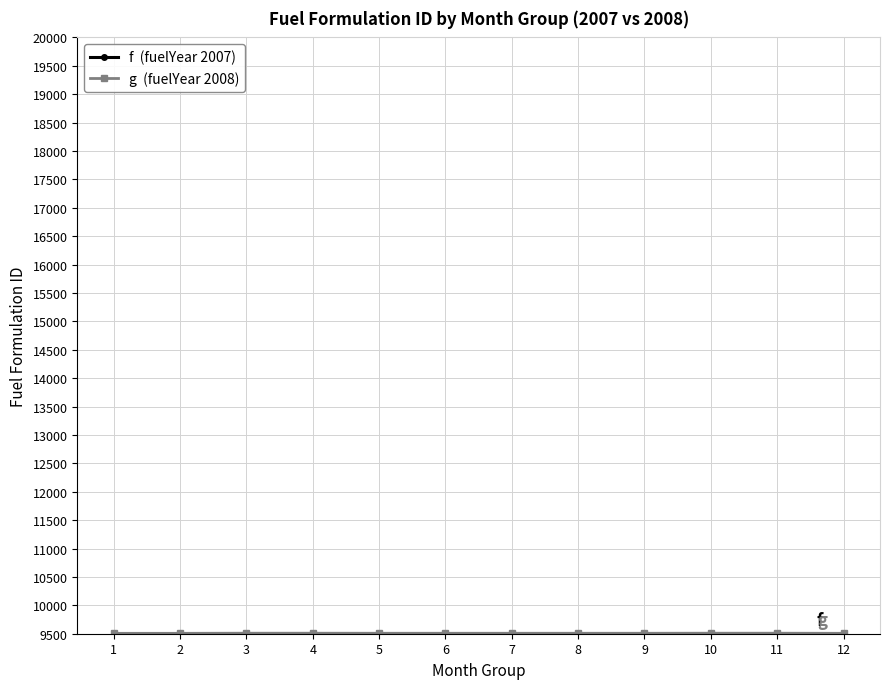

What is the smallest value displayed?

9501